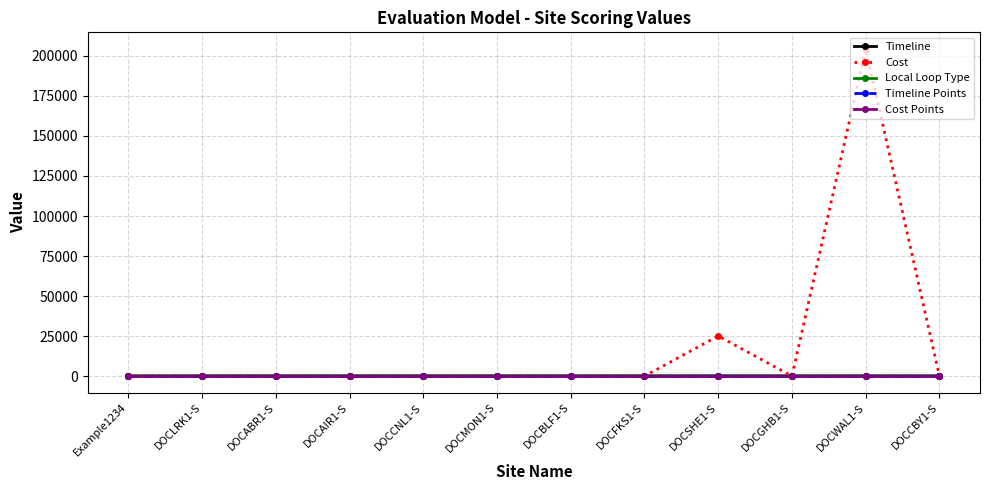

Which series changed the most between DOCCNL1-S and DOCWAL1-S?

Cost